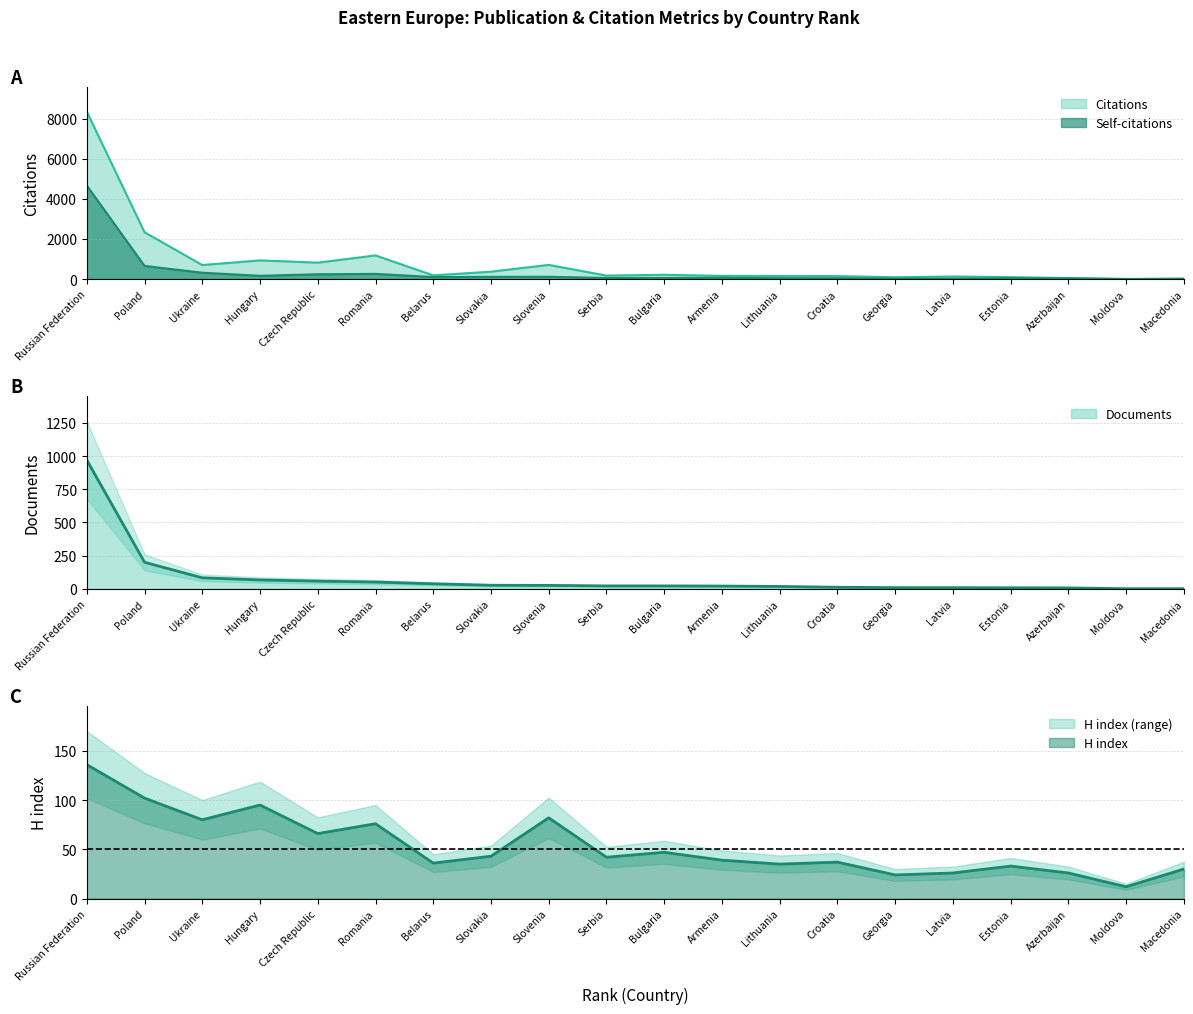

In Self-citations, how many points are higher than both neighbors (excluding endpoints)?

4